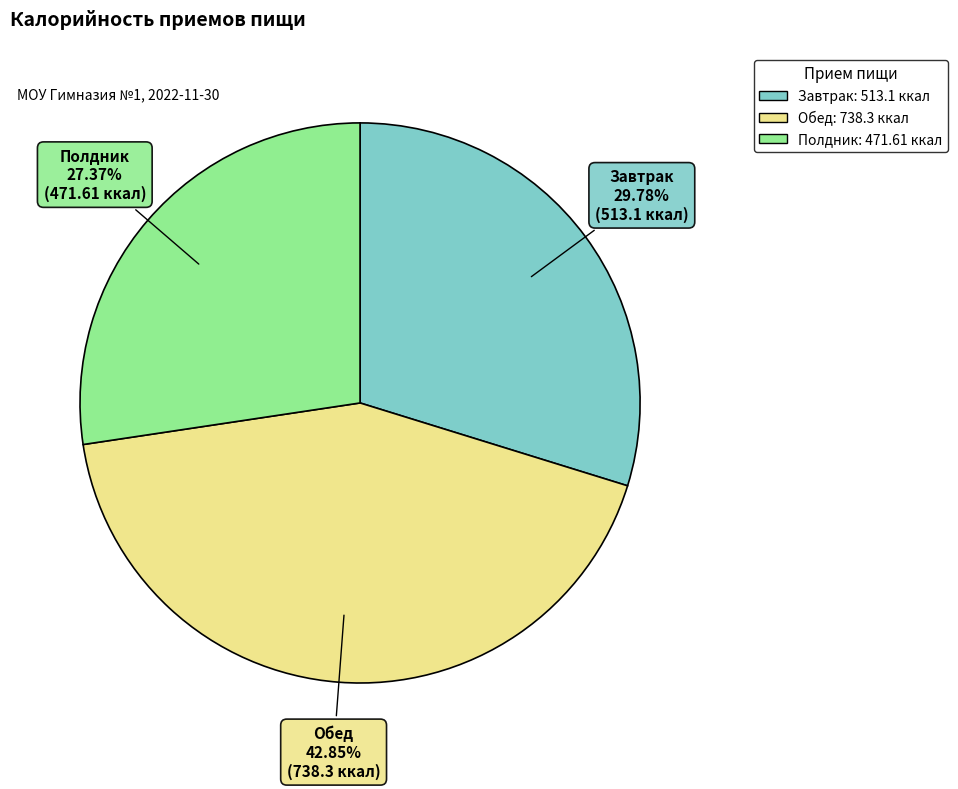

Rank the categories by value from lowest to highest.

Полдник, Завтрак, Обед